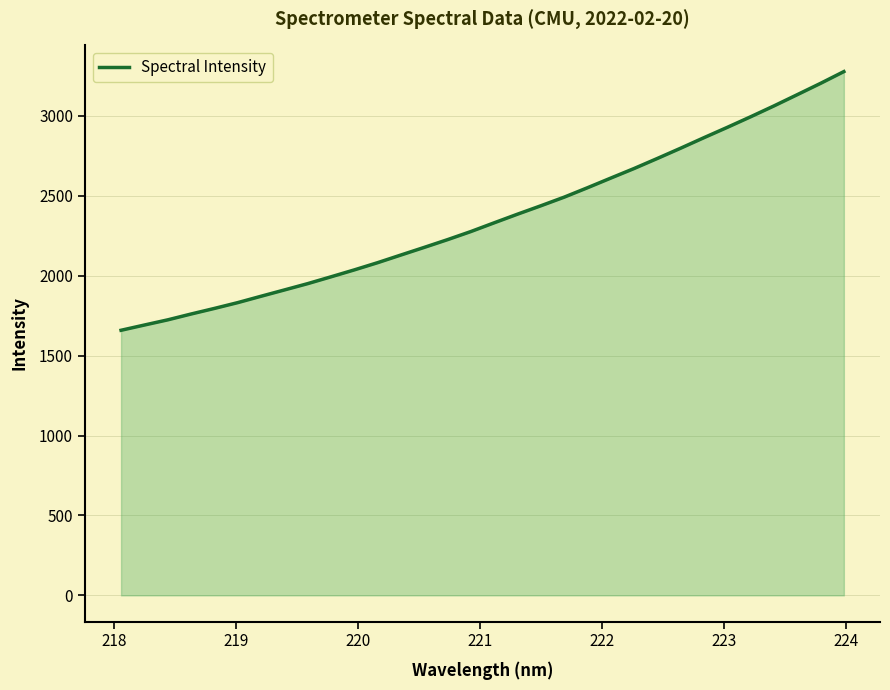

True or false: the data has more than 1 interior local peaks.

False